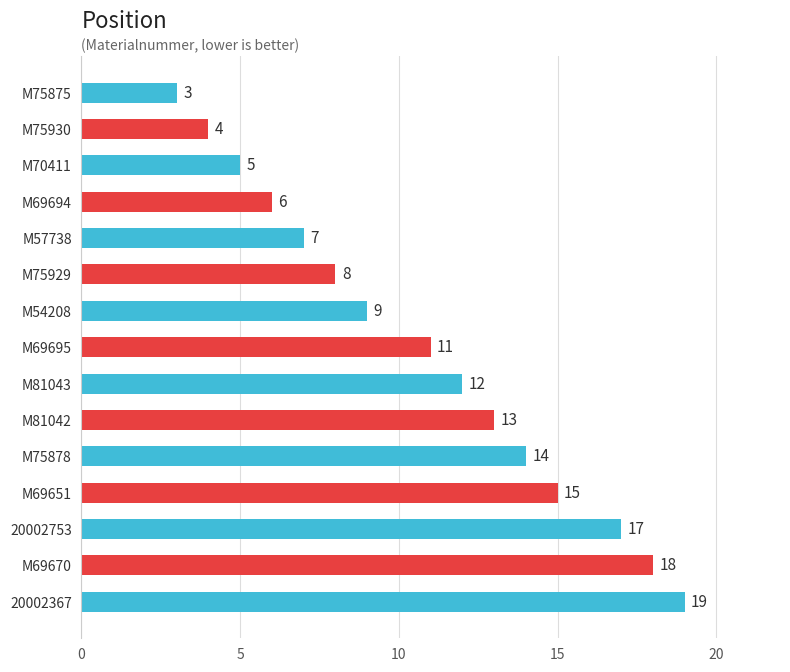

The value at M81042 is 13. True or false?

True